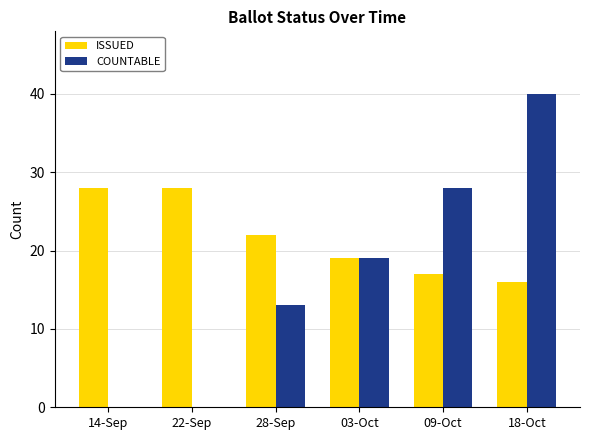

True or false: COUNTABLE has a value of 13 at 28-Sep.

True